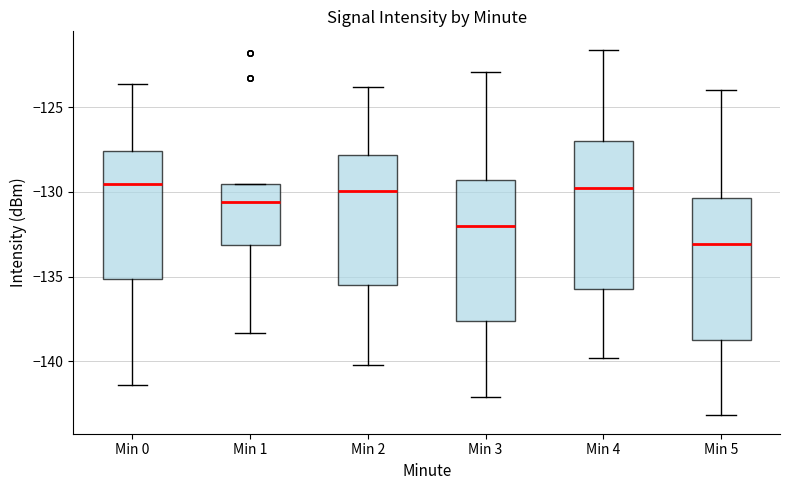

Reading left to right, transcribe this box plot: for each box, give where its median line is, the range the box spans, and where its two whiskers end, as read against the y-axis. The values are not printed on the chart, so give them approximately, as read against the axis.

Min 0: median -129.5, box -135.0 to -127.5, whiskers -141.5 to -123.5
Min 1: median -130.5, box -133.0 to -129.5, whiskers -138.5 to -129.5
Min 2: median -130.0, box -135.5 to -128.0, whiskers -140.0 to -124.0
Min 3: median -132.0, box -137.5 to -129.5, whiskers -142.0 to -123.0
Min 4: median -130.0, box -135.5 to -127.0, whiskers -140.0 to -121.5
Min 5: median -133.0, box -138.5 to -130.5, whiskers -143.0 to -124.0